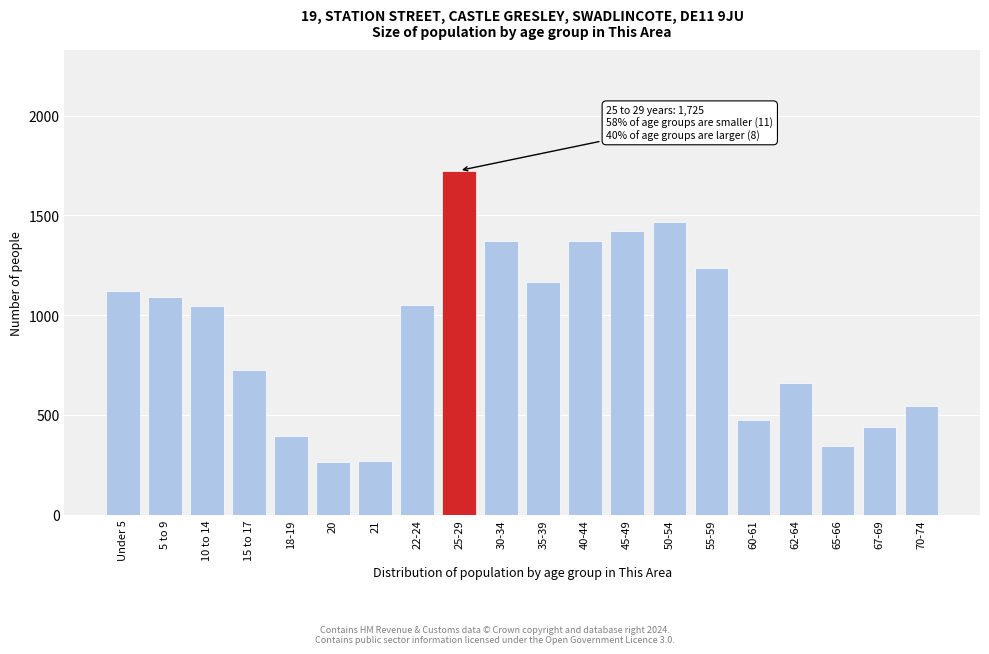

What is the minimum value shown in the chart?

266